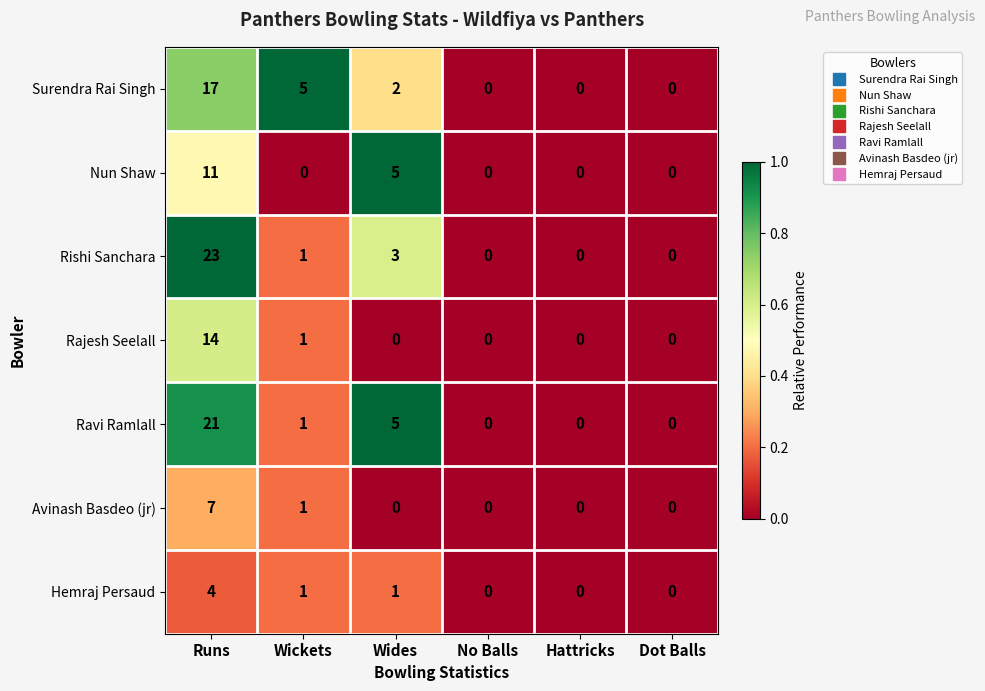

What is the highest value of the Ravi Ramlall series?

21